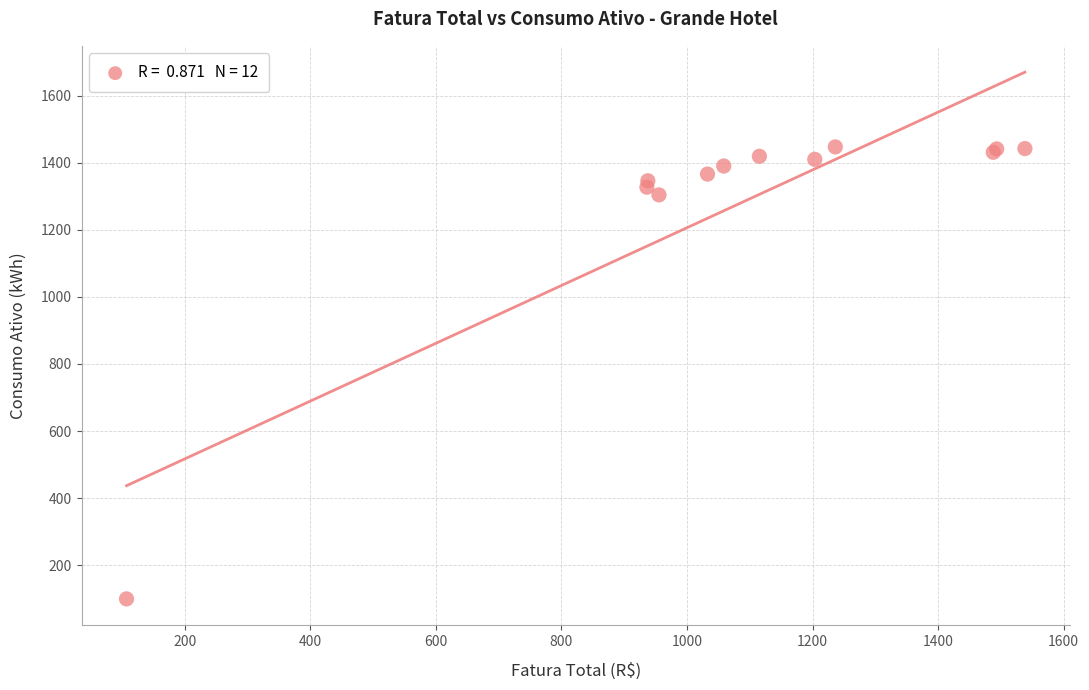

What Y value in the scatter plot is closest to 773?

1304